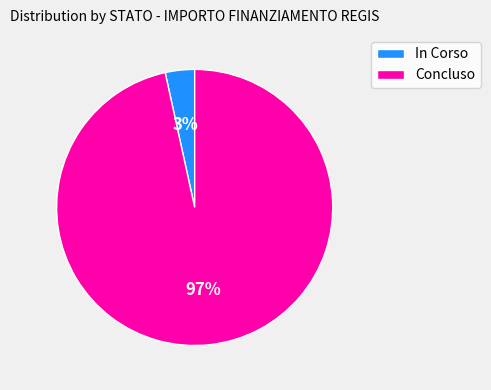

Do Concluso and In Corso together represent more than half of the pie?

Yes